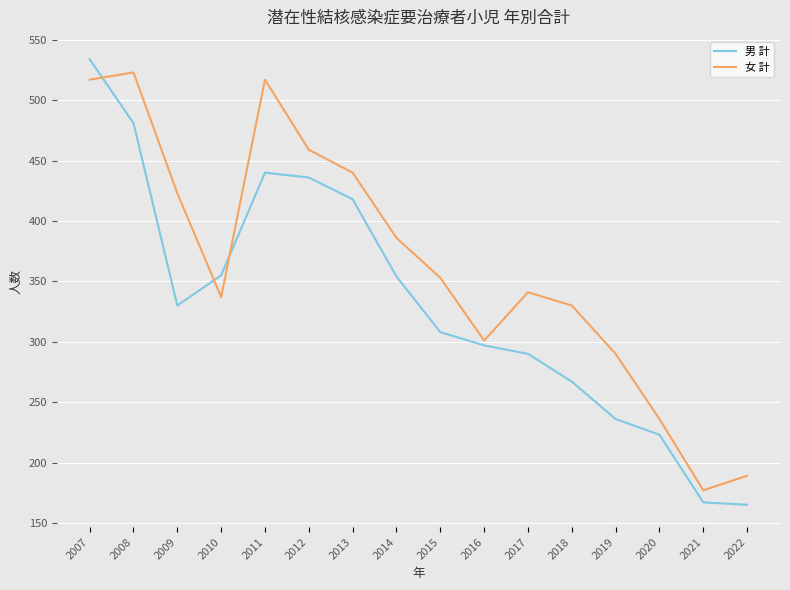

Which series has the widest spread of values?

男 計